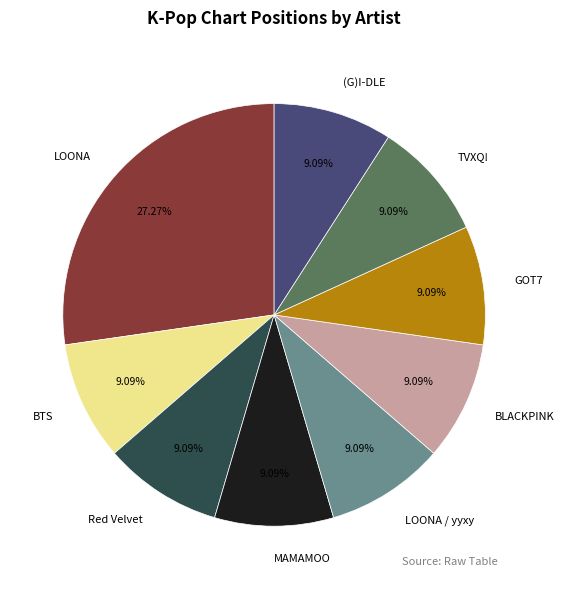

What is the ratio of the value at GOT7 to the value at BLACKPINK?

1.0